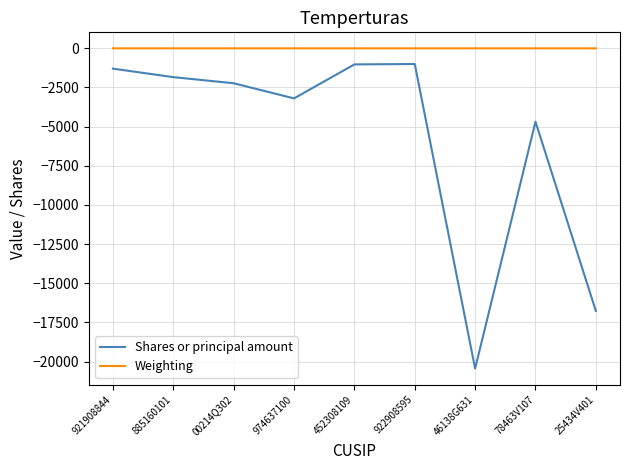

Does the chart display data point markers on the line(s)?

No